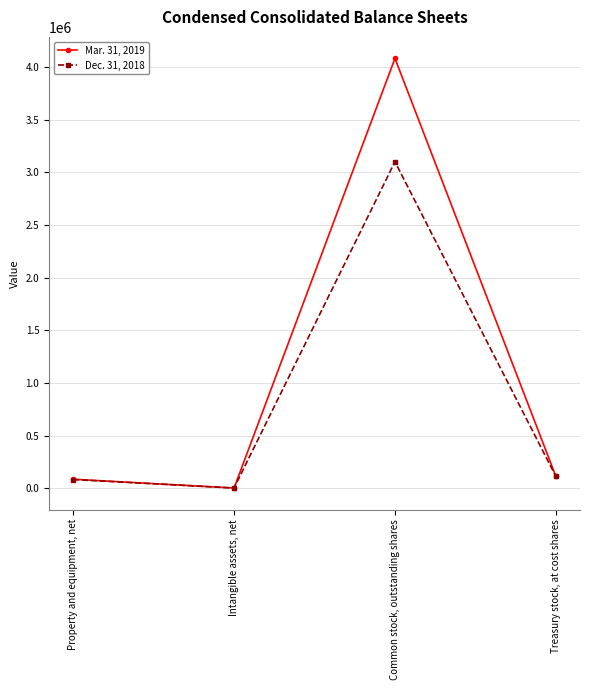

What is the label of the 1st point from the right?

Treasury stock, at cost shares